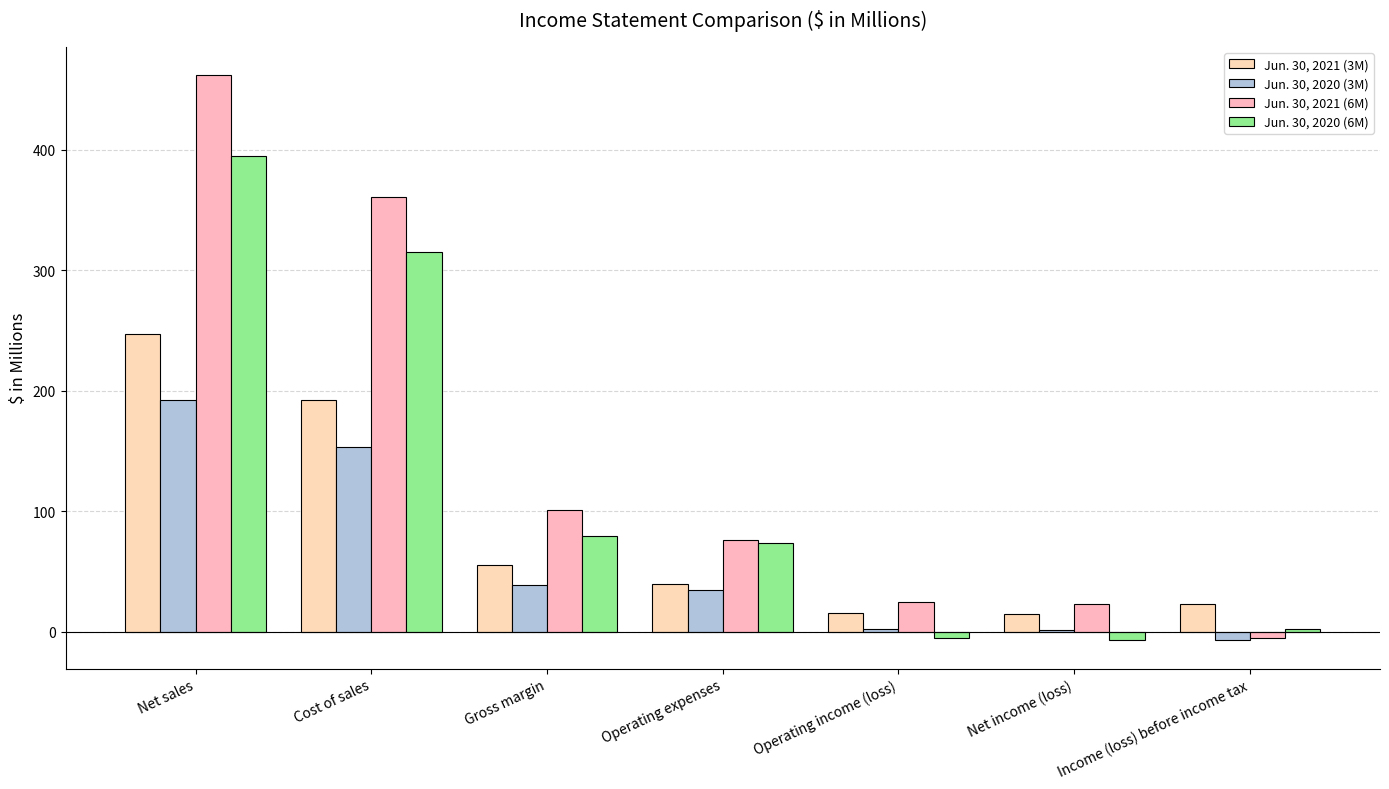

At how many categories does at least one series exceed 362?

1